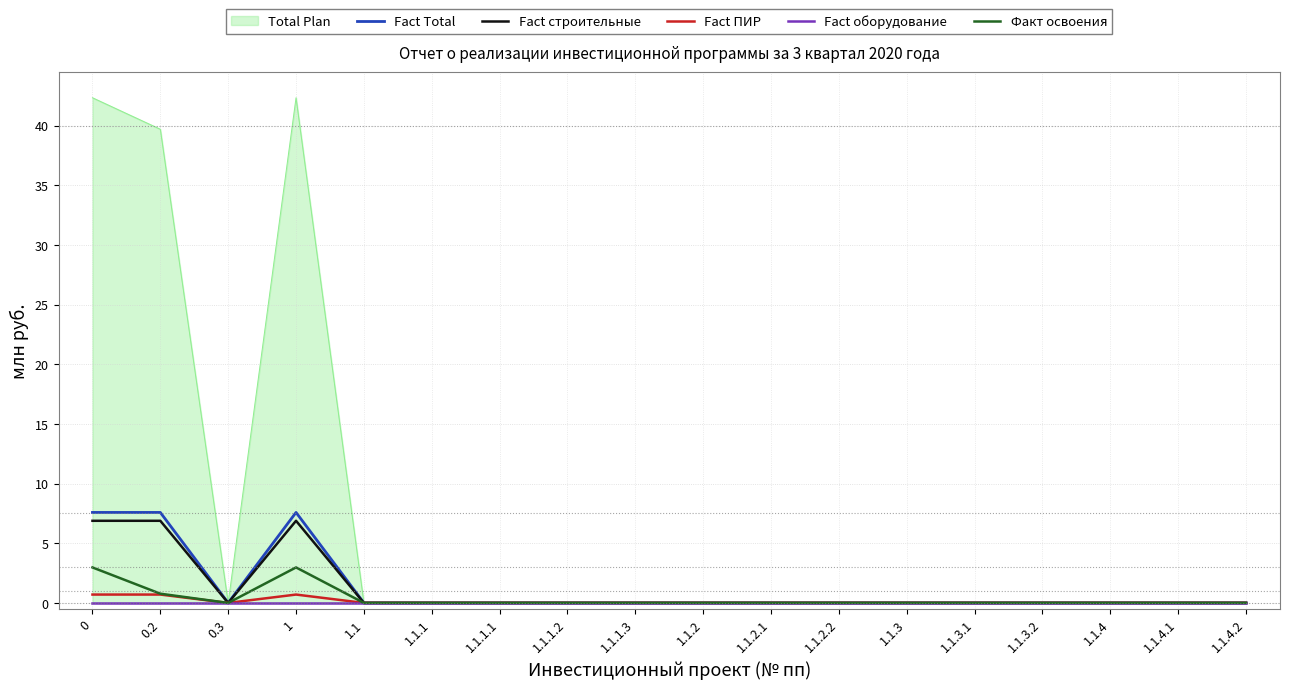

What is the difference between the highest and lowest values at 0?

7.6